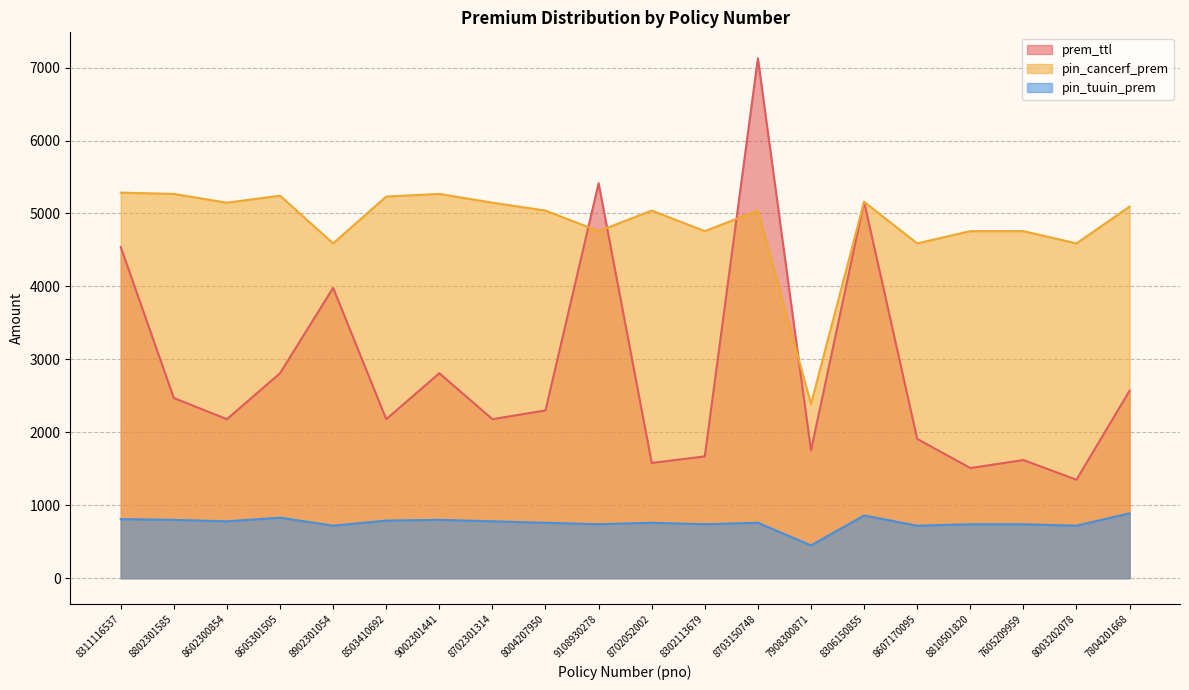

Where does the prem_ttl series first go above 2300?

8311116537